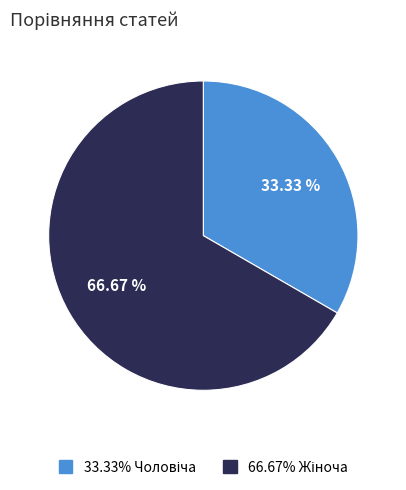

Does any single category account for the majority?

Yes